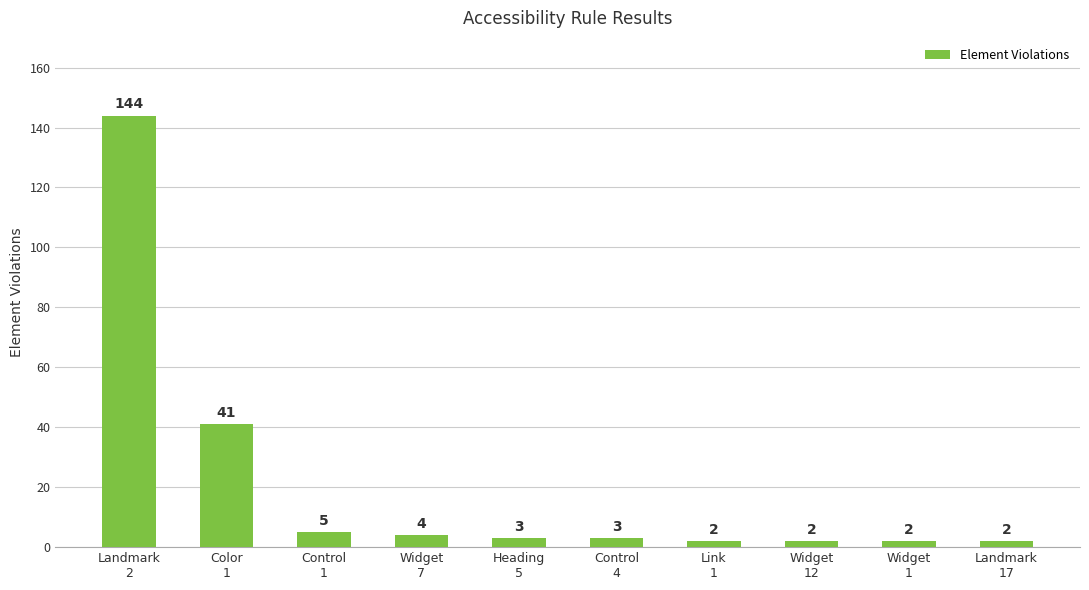

What is the minimum value shown in the chart?

2